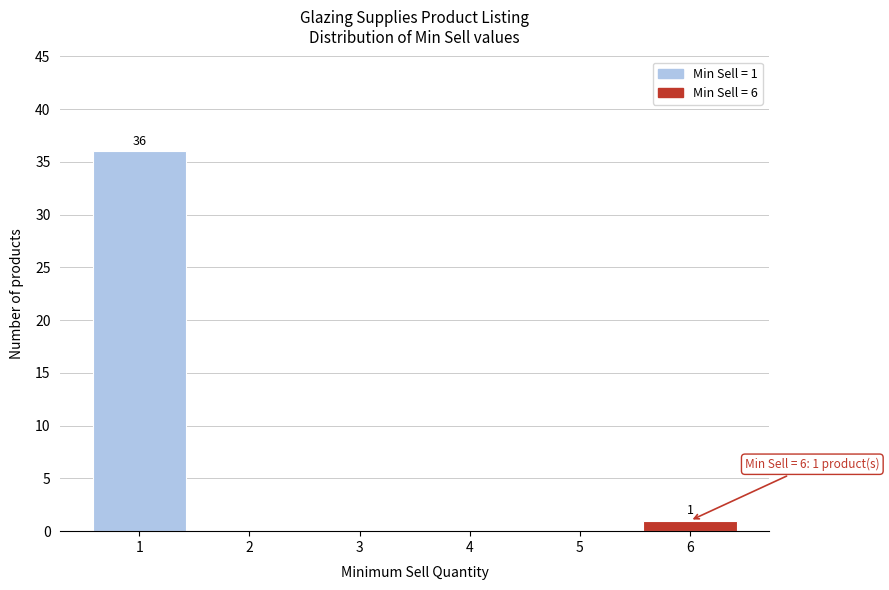

Reading left to right, what are all the values shown in this chart?

1=36	2=0	3=0	4=0	5=0	6=1